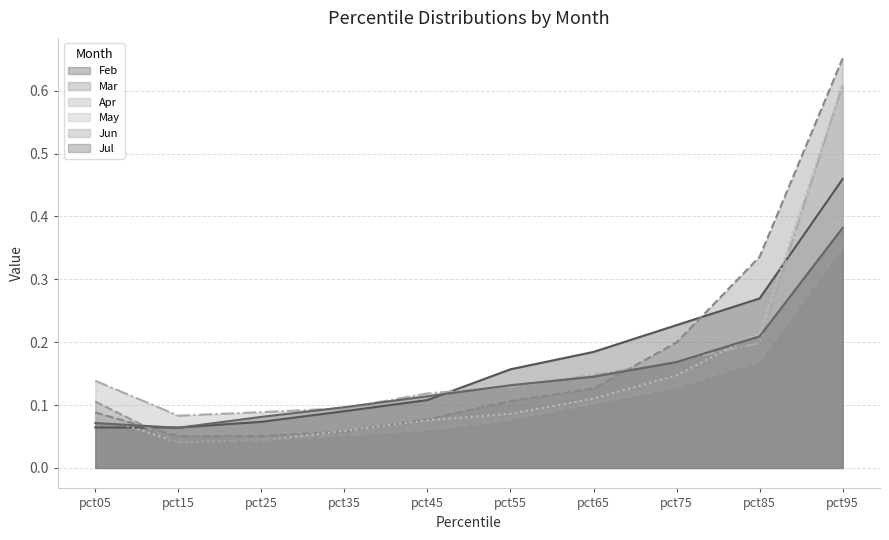

Which category has the lowest value across all series?

pct15